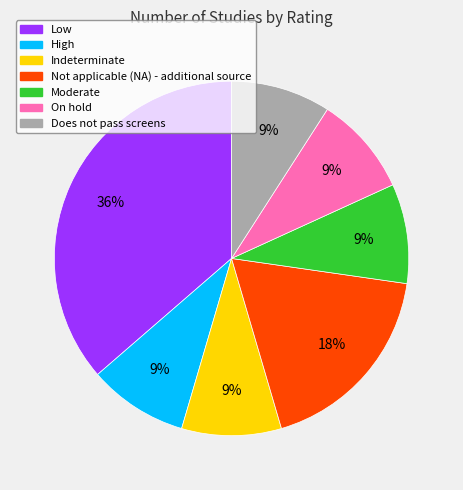

Is it true that Low is 36% of the pie?

True